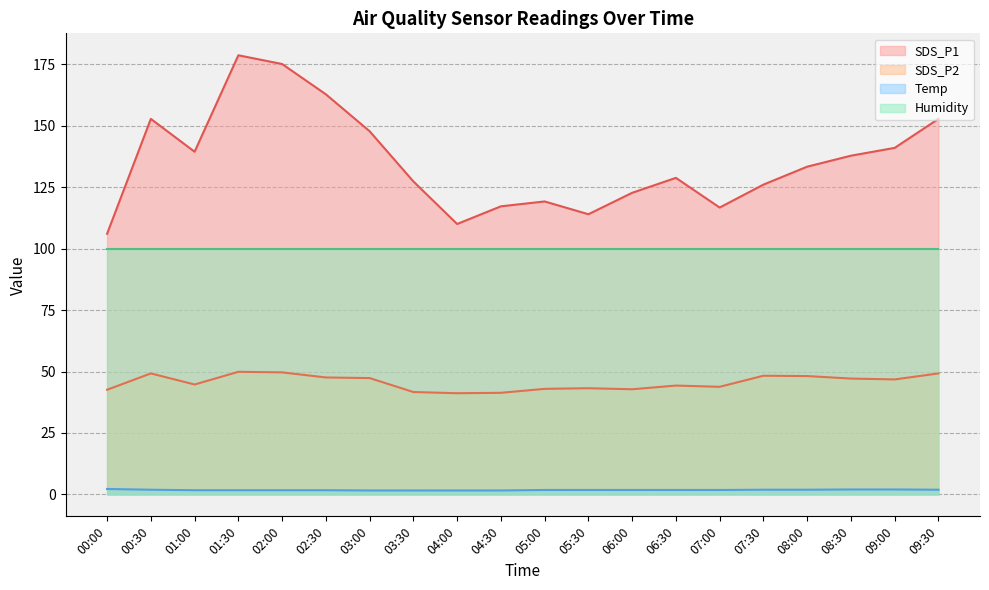

What is the label of the 13th point from the left?

06:00